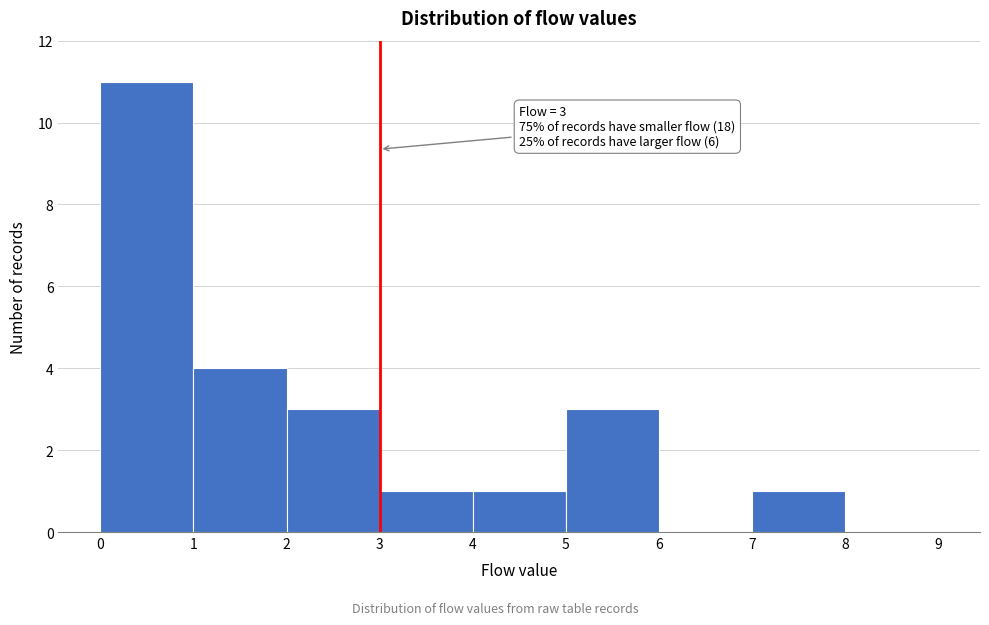

Which range on the x-axis has the tallest bar?

0 to 1